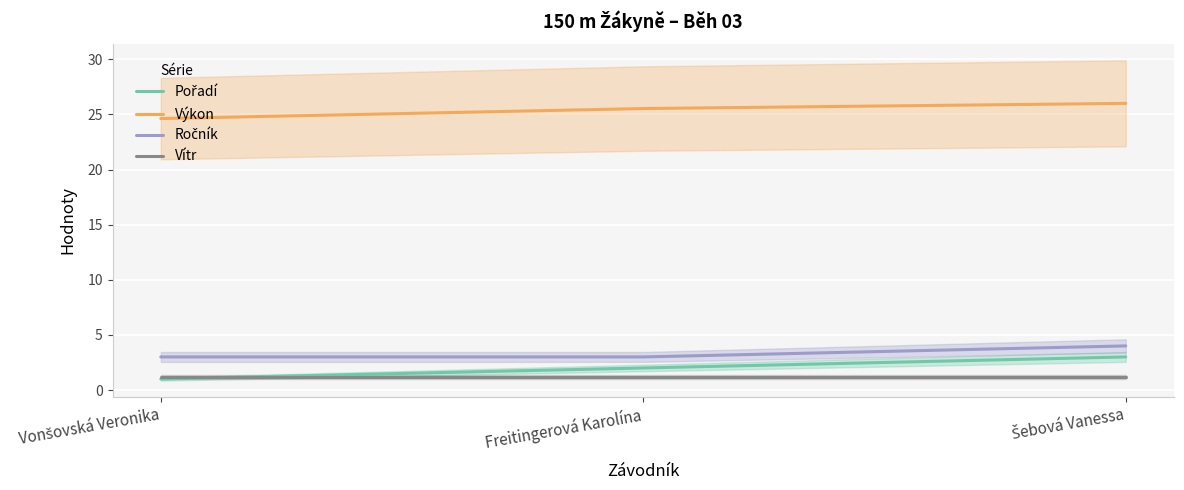

What is the label of the 1st point from the left?

Vonšovská Veronika